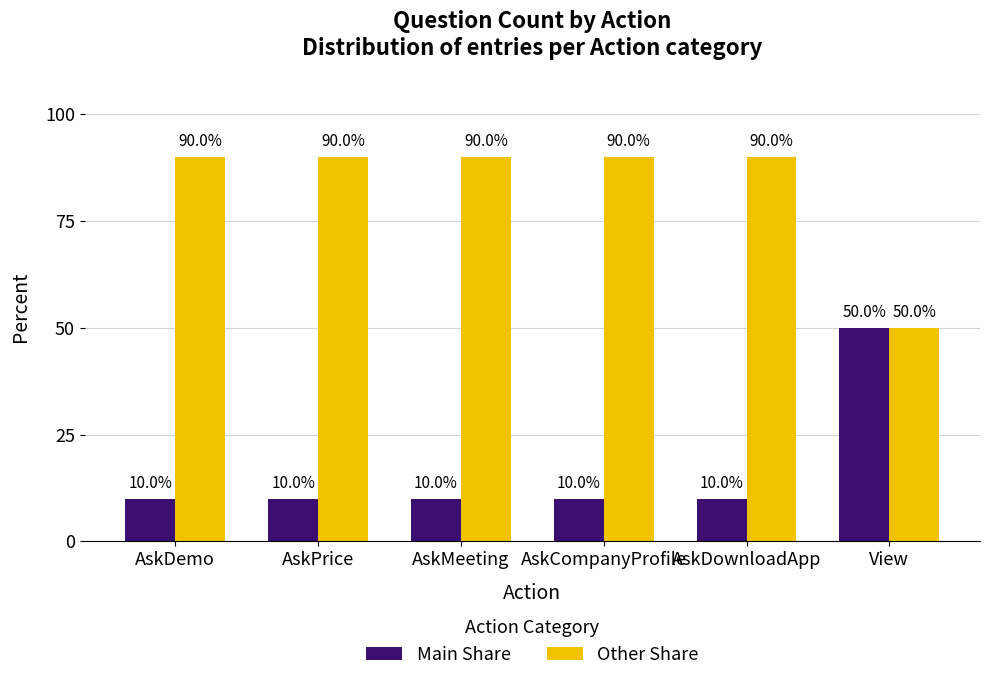

What is the minimum value for Other Share?

50